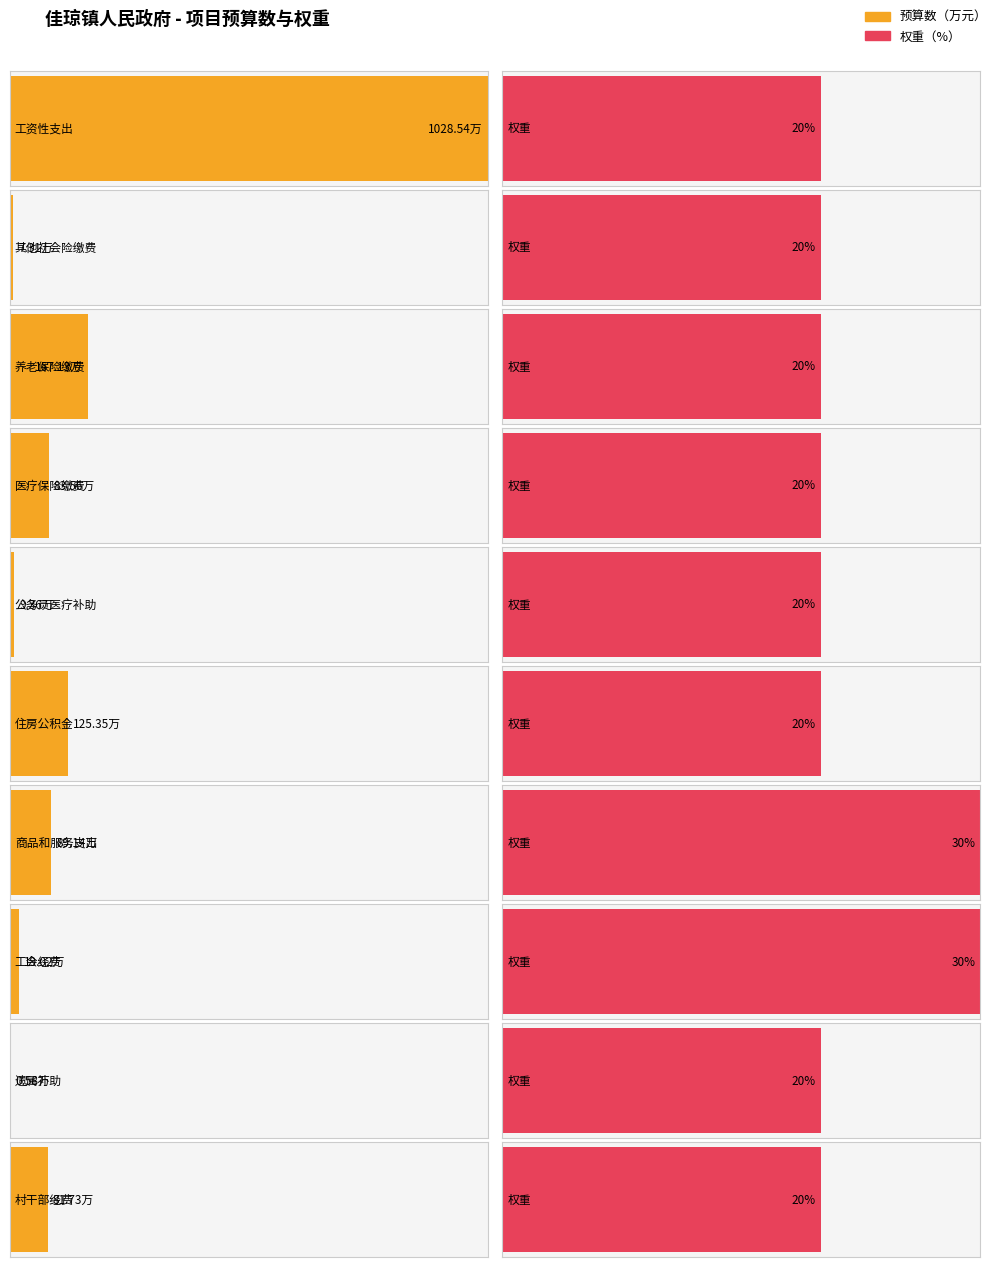

What is the sum of the values at 商品和服务支出 and 村干部基本报酬待遇及业绩考核经费?

170.9